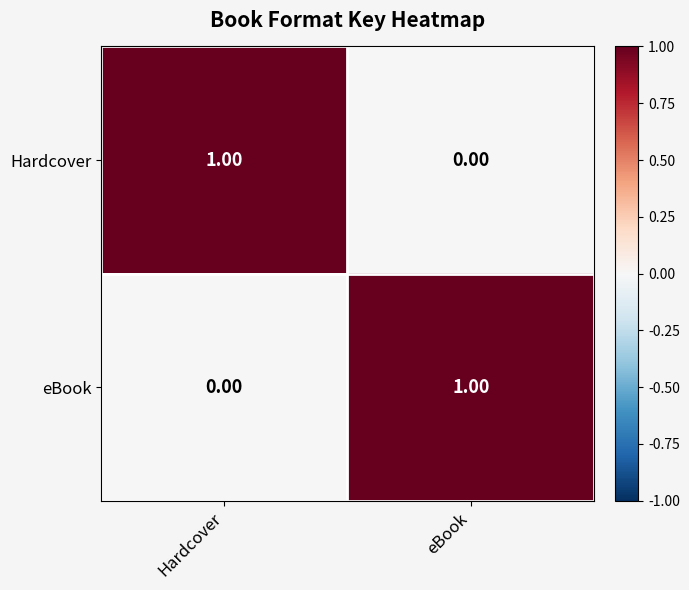

Which category has the highest value in the eBook series?

eBook